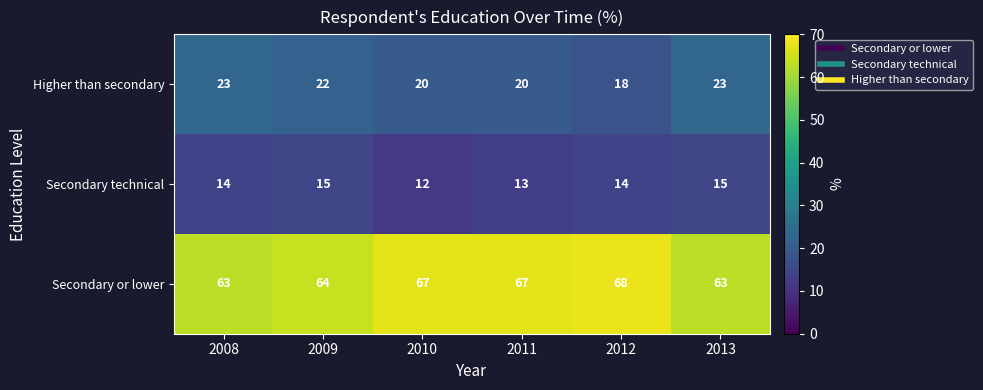

Which series has the largest total across all categories?

Secondary or lower